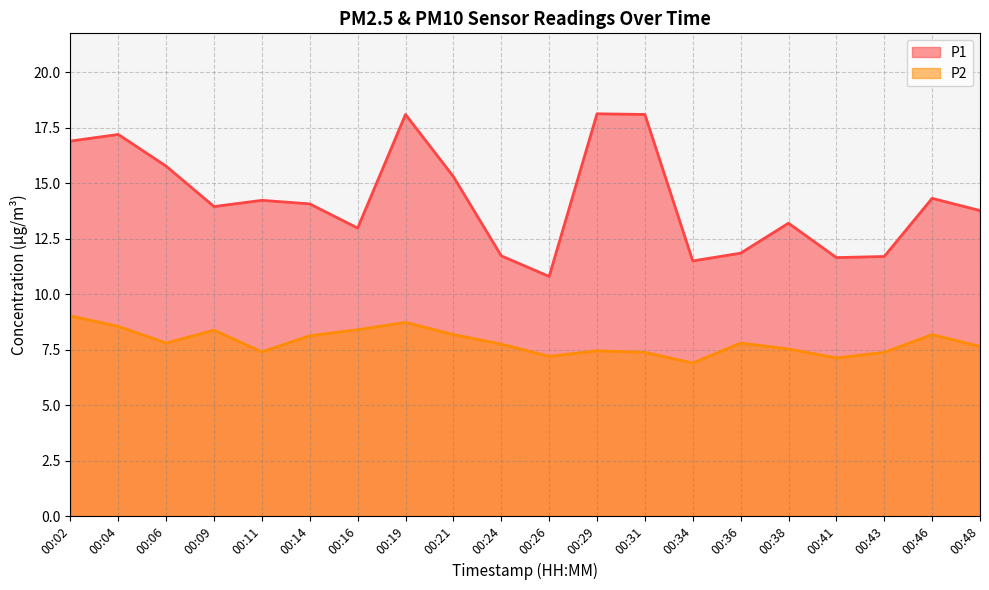

At which category does P1 reach its first local valley?

00:09